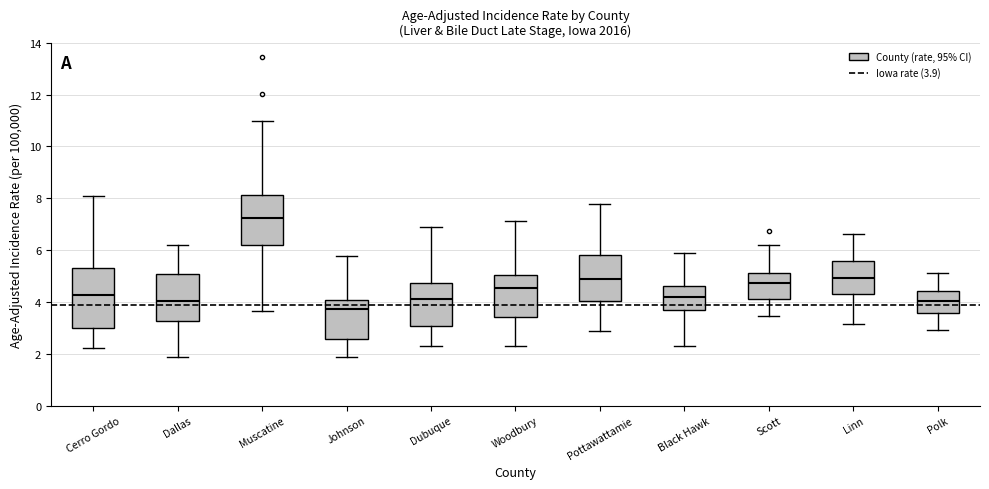

Comparing the boxes themselves (not the whiskers), which one is the tallest?

Cerro Gordo